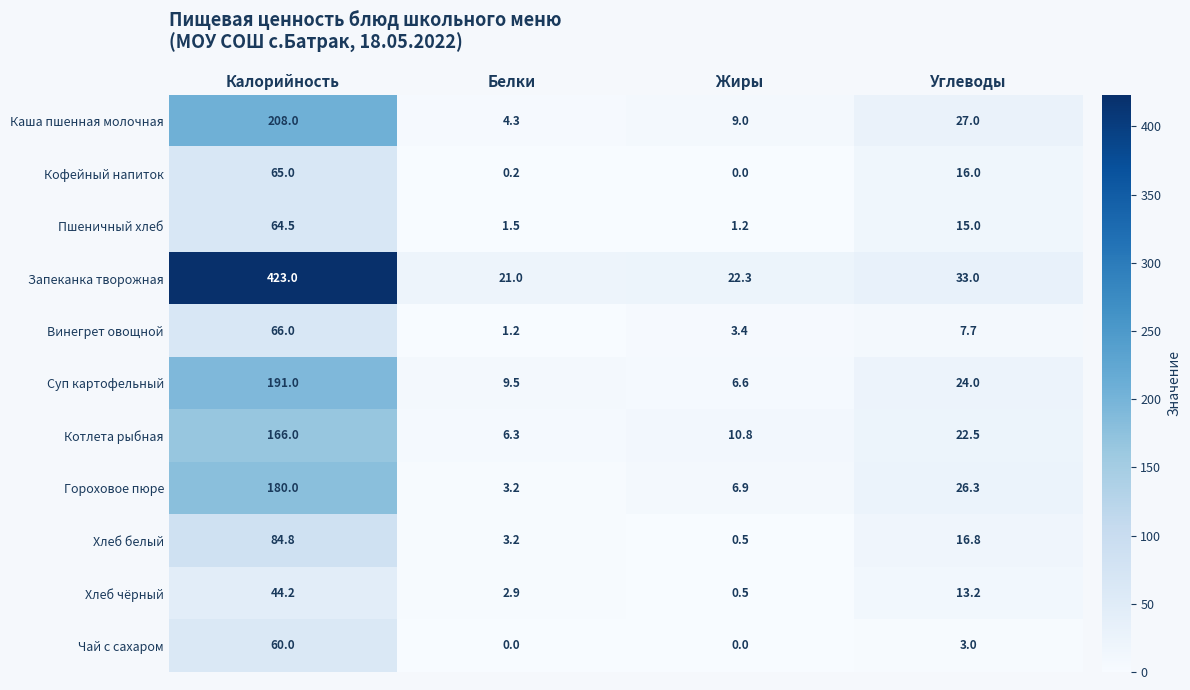

What is the sum of all Хлеб чёрный values?

60.8